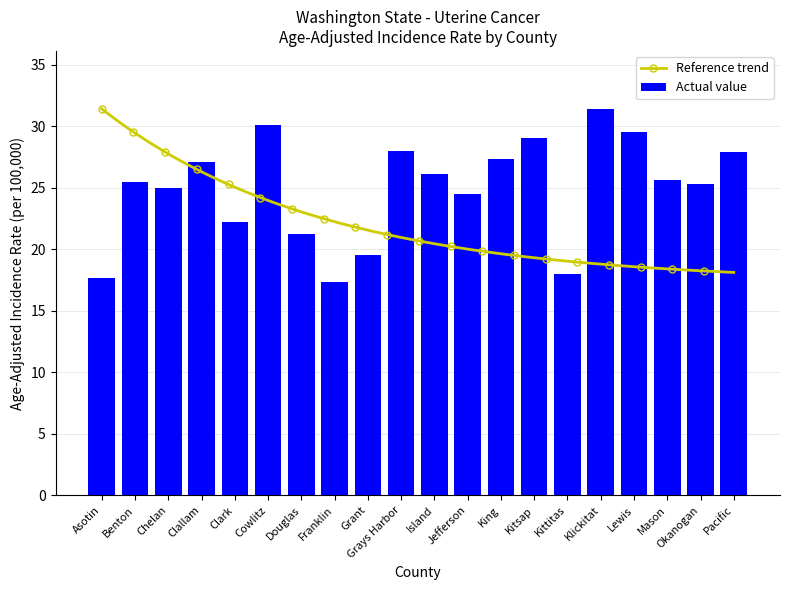

Are the bars horizontal?

No